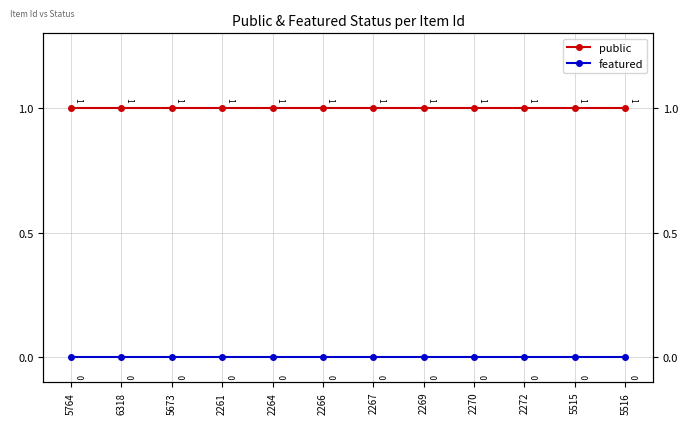

Is this an area chart (filled region under the line)?

No